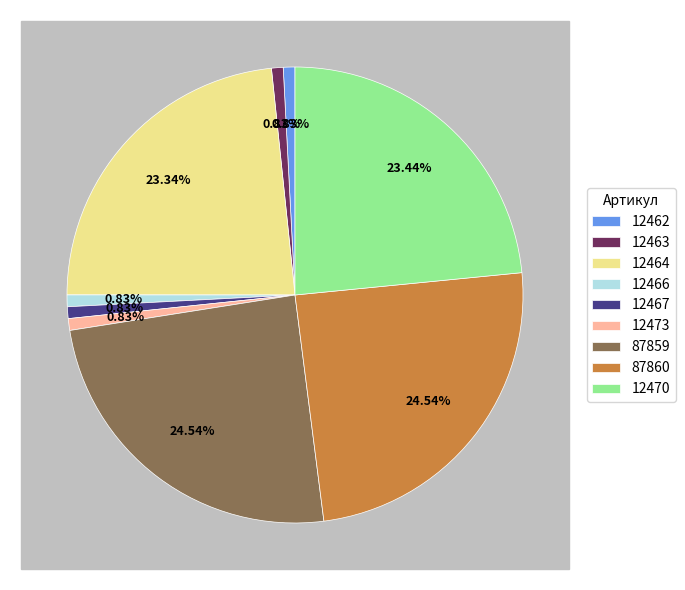

Which category has the smallest portion of the pie?

12462